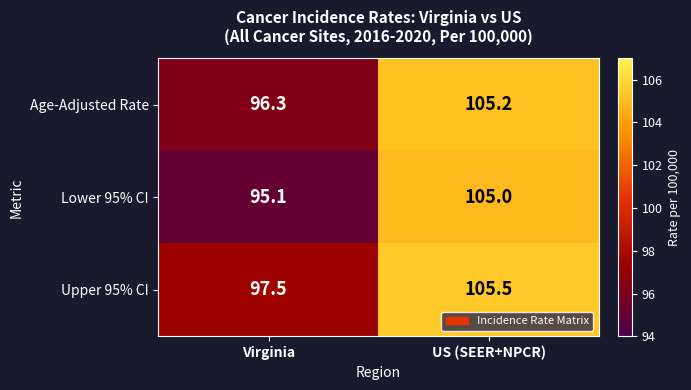

Which series has the largest range (max minus min)?

Lower 95% CI